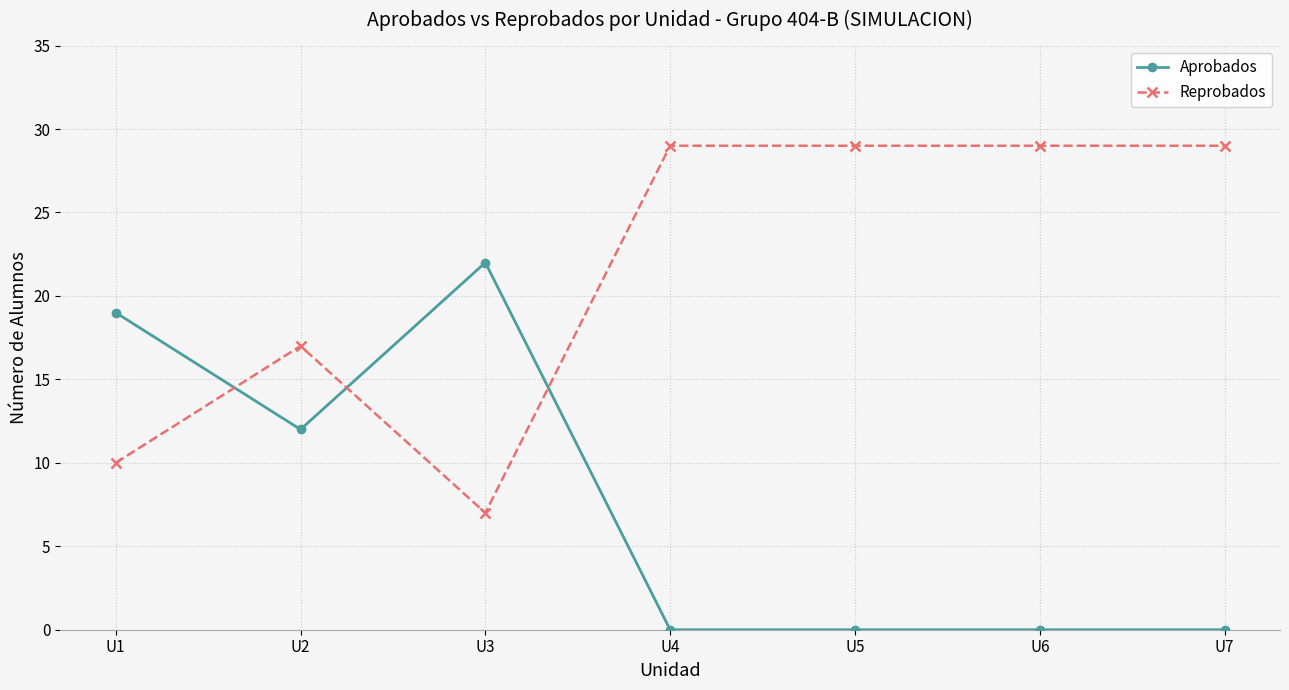

What is the highest value of the Reprobados series?

29